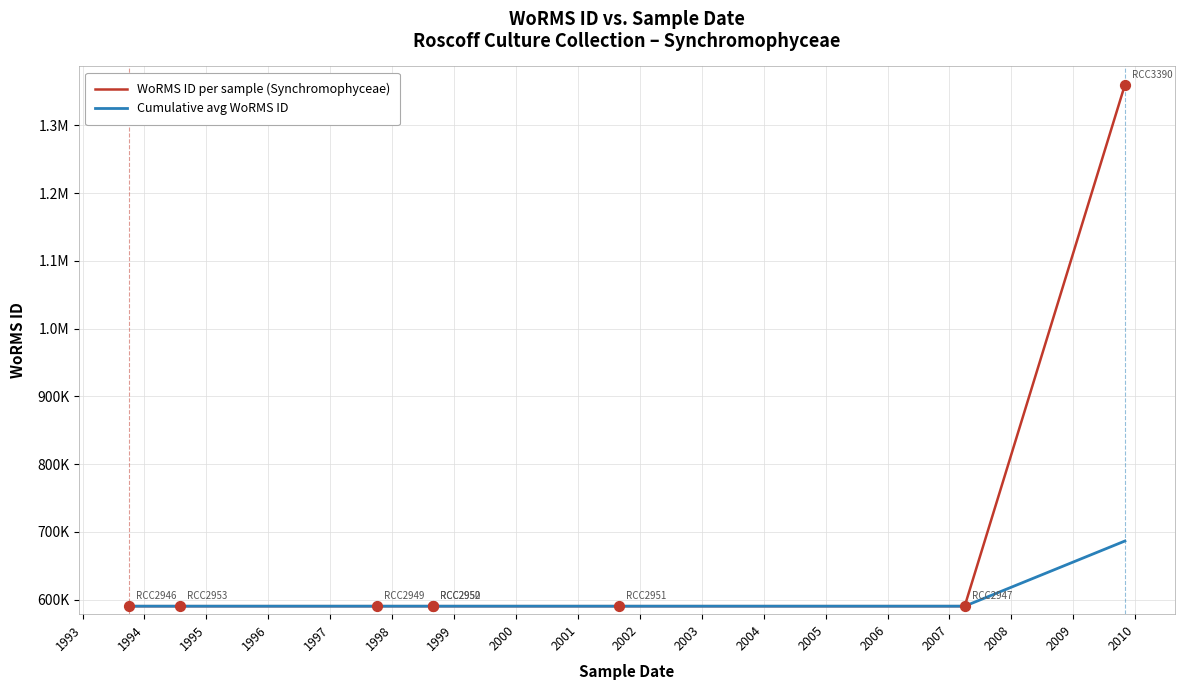

Which series contains the highest Y value?

WoRMS ID per sample (Synchromophyceae)